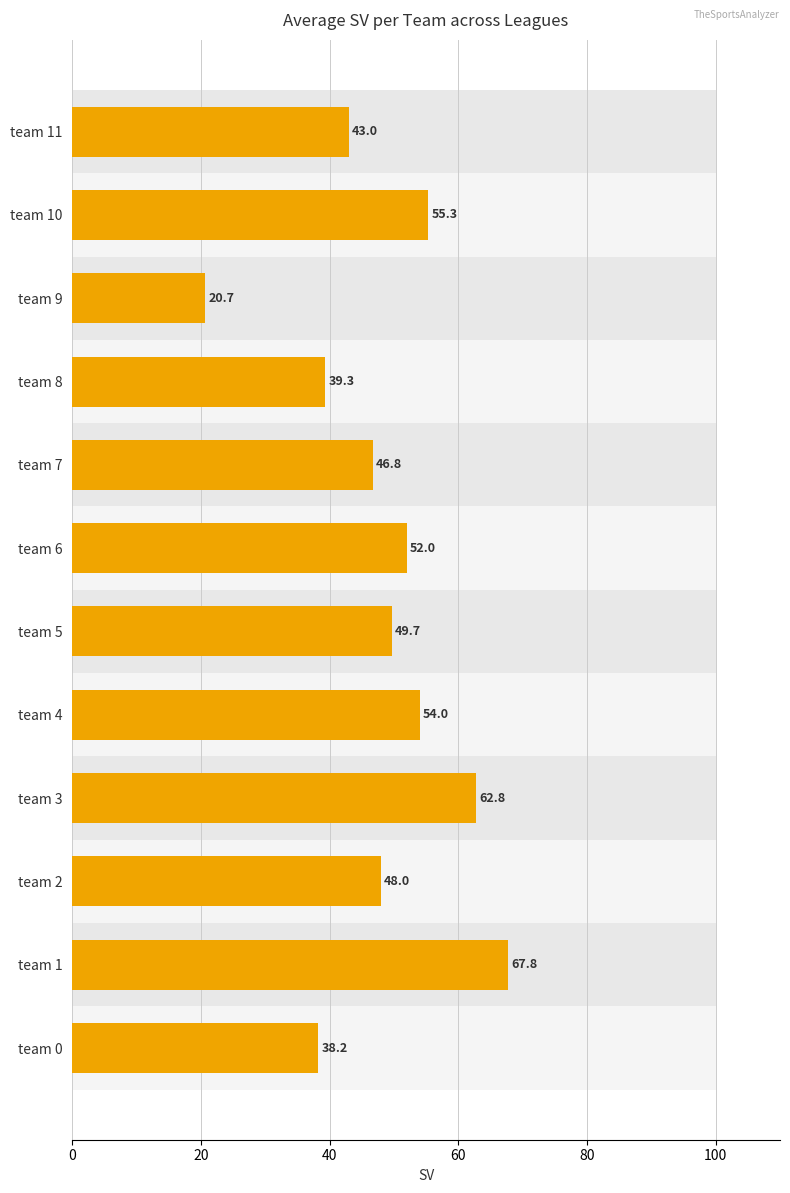

What is the value of the 11th bar from the left?

55.3